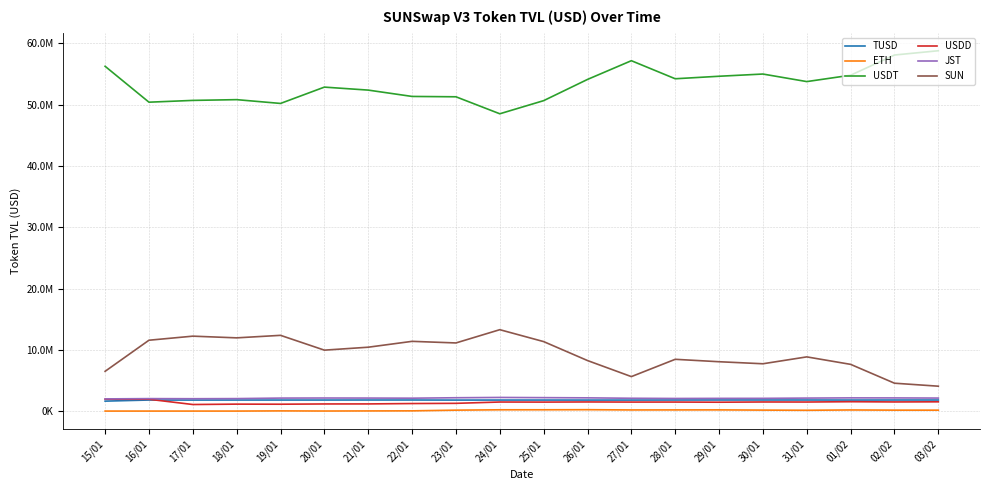

What position from the left is 18/01?

4